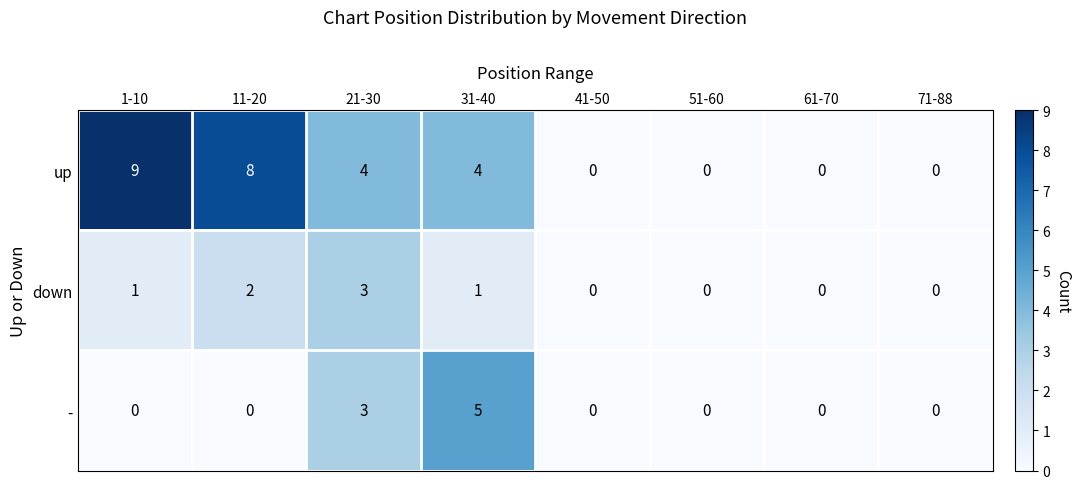

Count the number of categories in the chart.

8